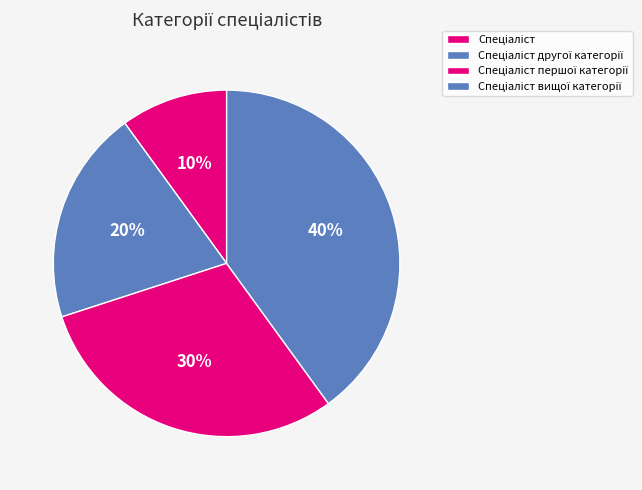

How many segments does this pie chart have?

4